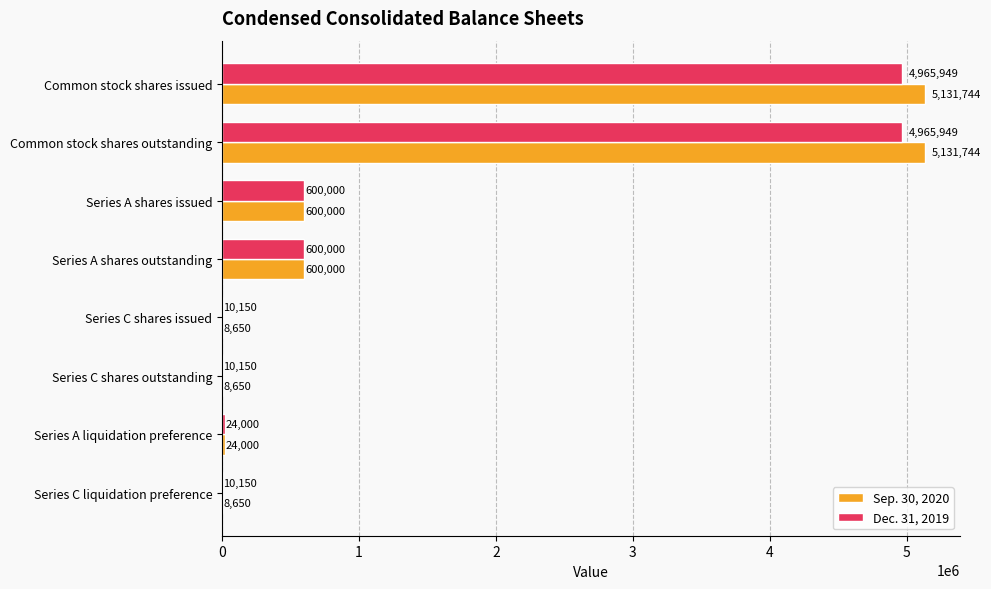

The Sep. 30, 2020 series shows 600000.0 at Series A shares outstanding. True or false?

True